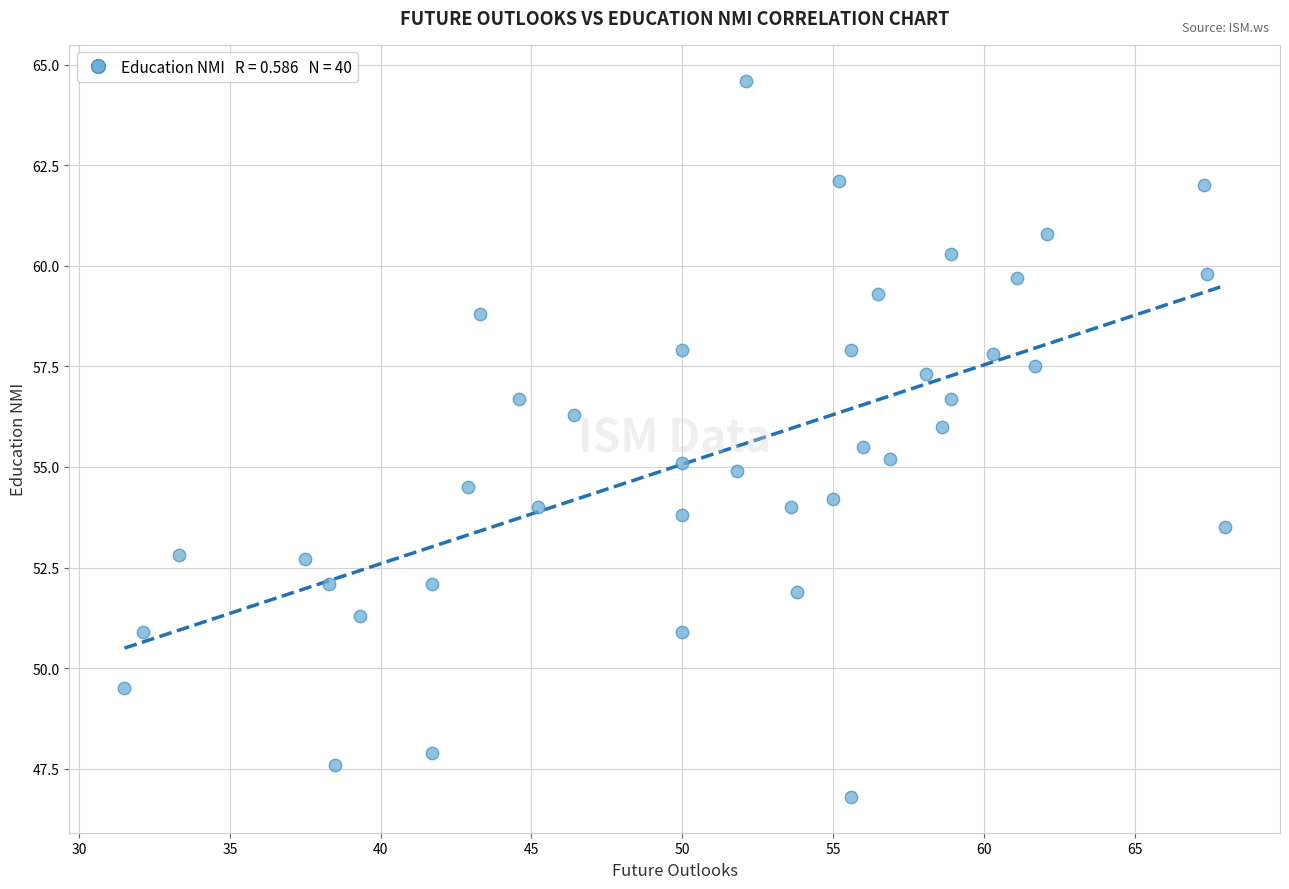

What is the range of X values (max minus min)?

36.5